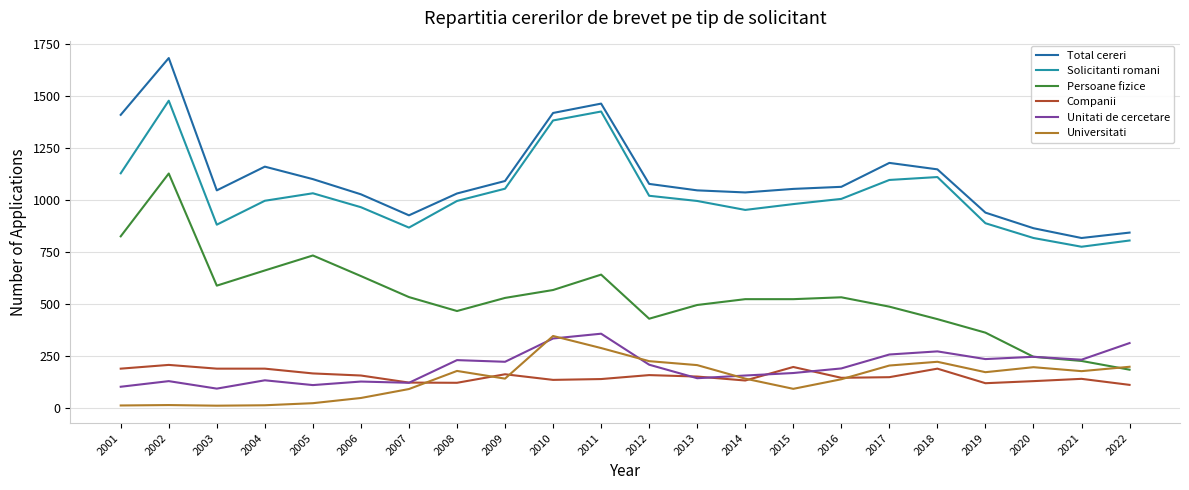

Which series has the largest total across all categories?

Total cereri